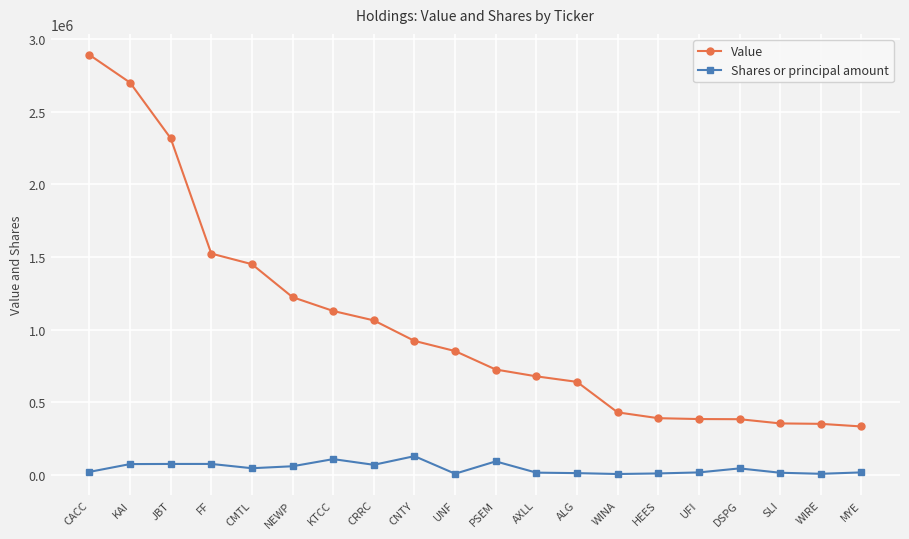

True or false: Shares or principal amount has more than 0 points higher than both neighbors.

True